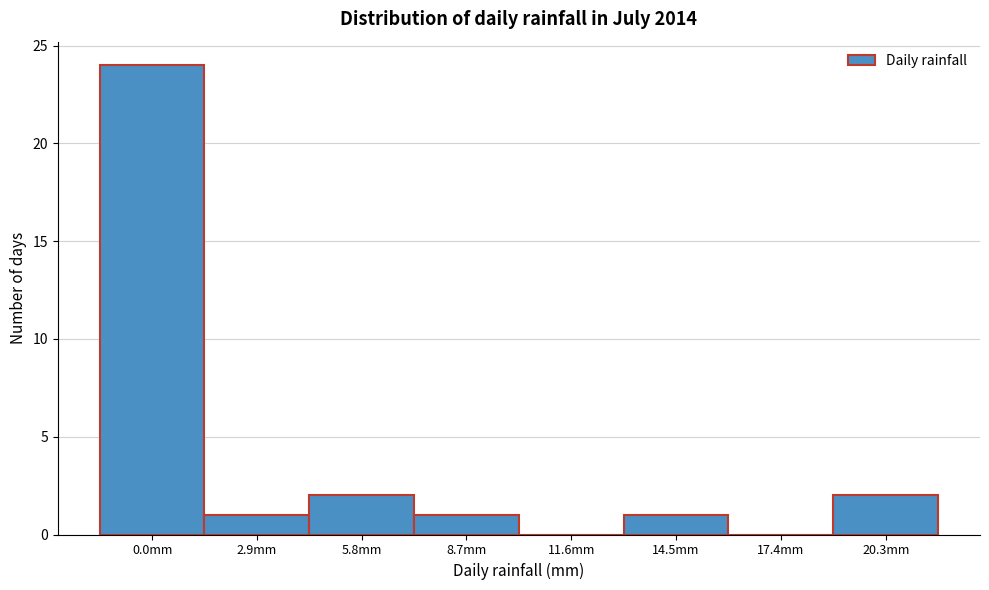

Reading right to left, list all the values displayed in this chart.

20.3mm=2	17.4mm=0	14.5mm=1	11.6mm=0	8.7mm=1	5.8mm=2	2.9mm=1	0.0mm=24